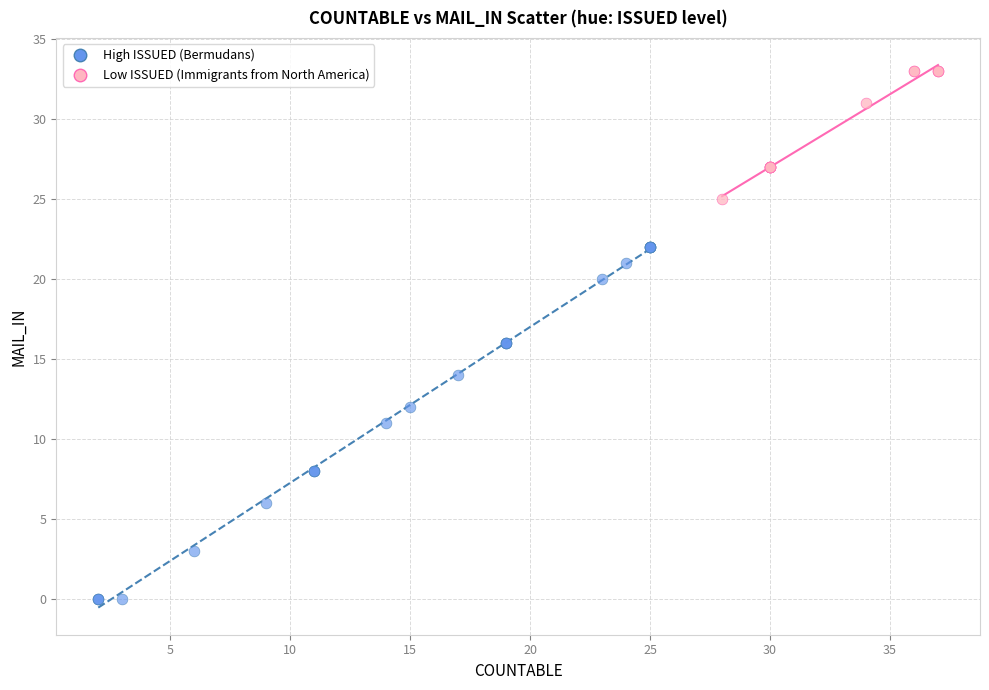

Which series has the widest spread of Y values?

High ISSUED (Bermudans)